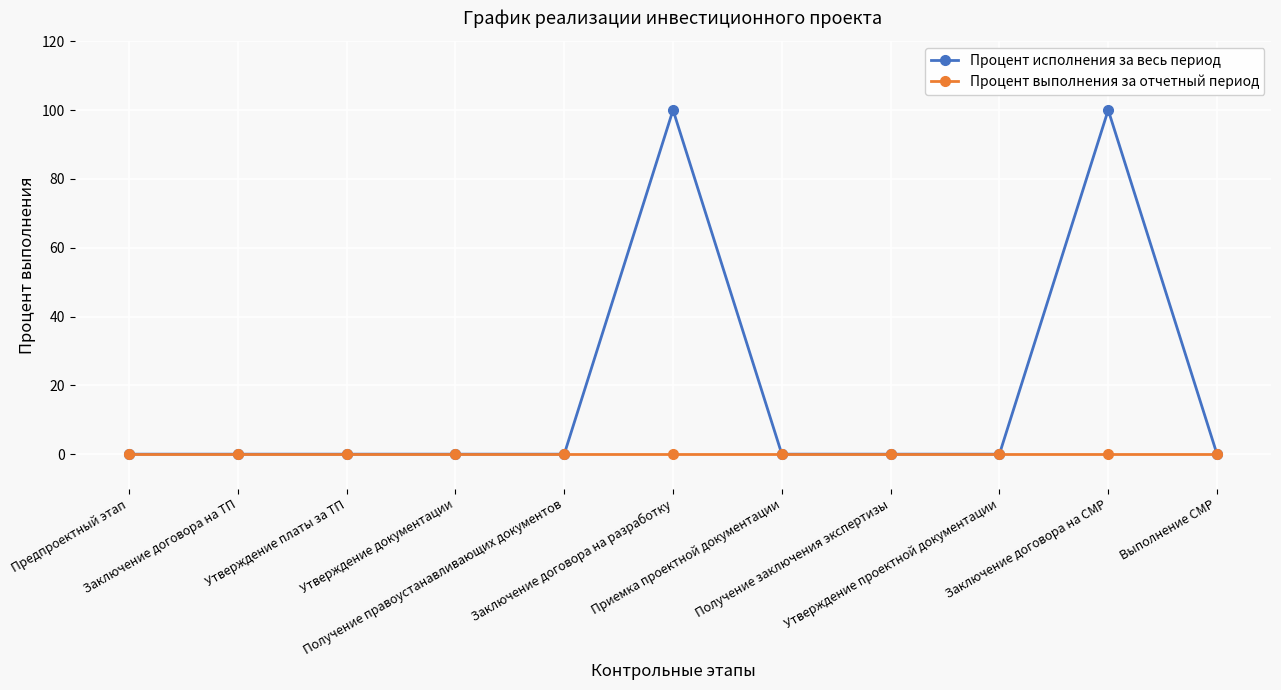

Rank the series by their maximum value, from lowest to highest.

Процент выполнения за отчетный период, Процент исполнения за весь период